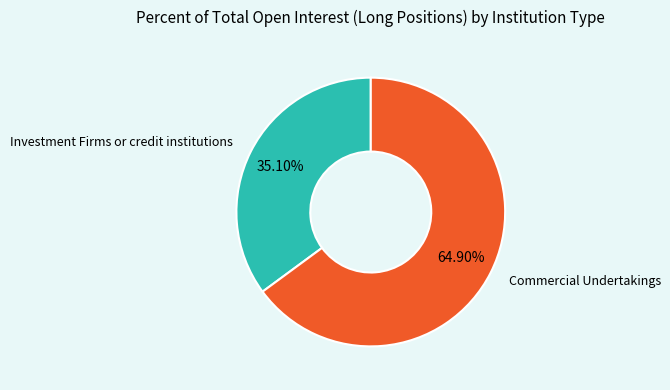

Does any single category account for the majority?

Yes